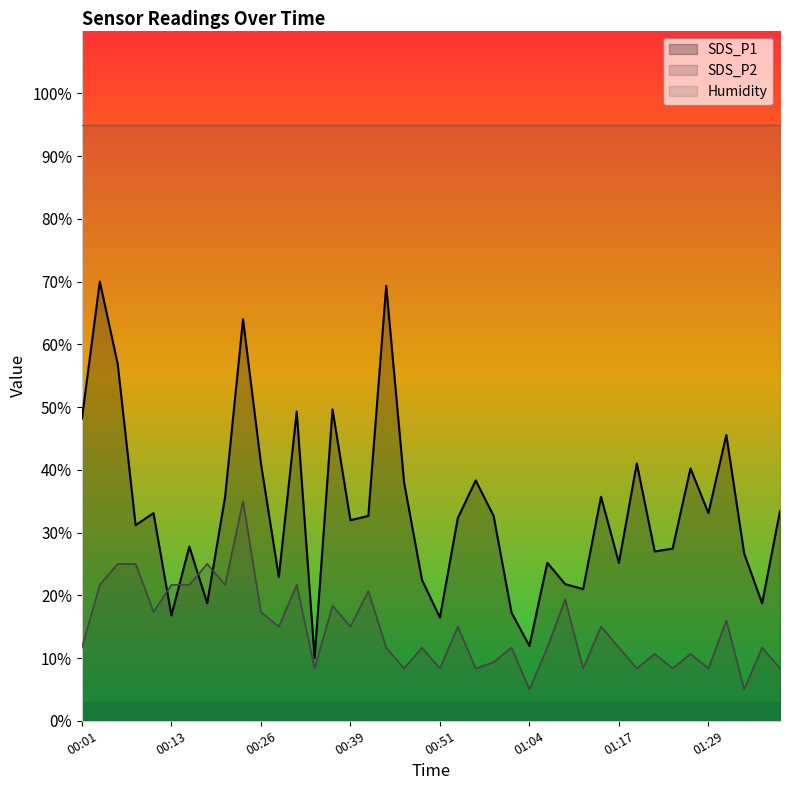

What are all the series names shown in the legend?

SDS_P1, SDS_P2, Humidity